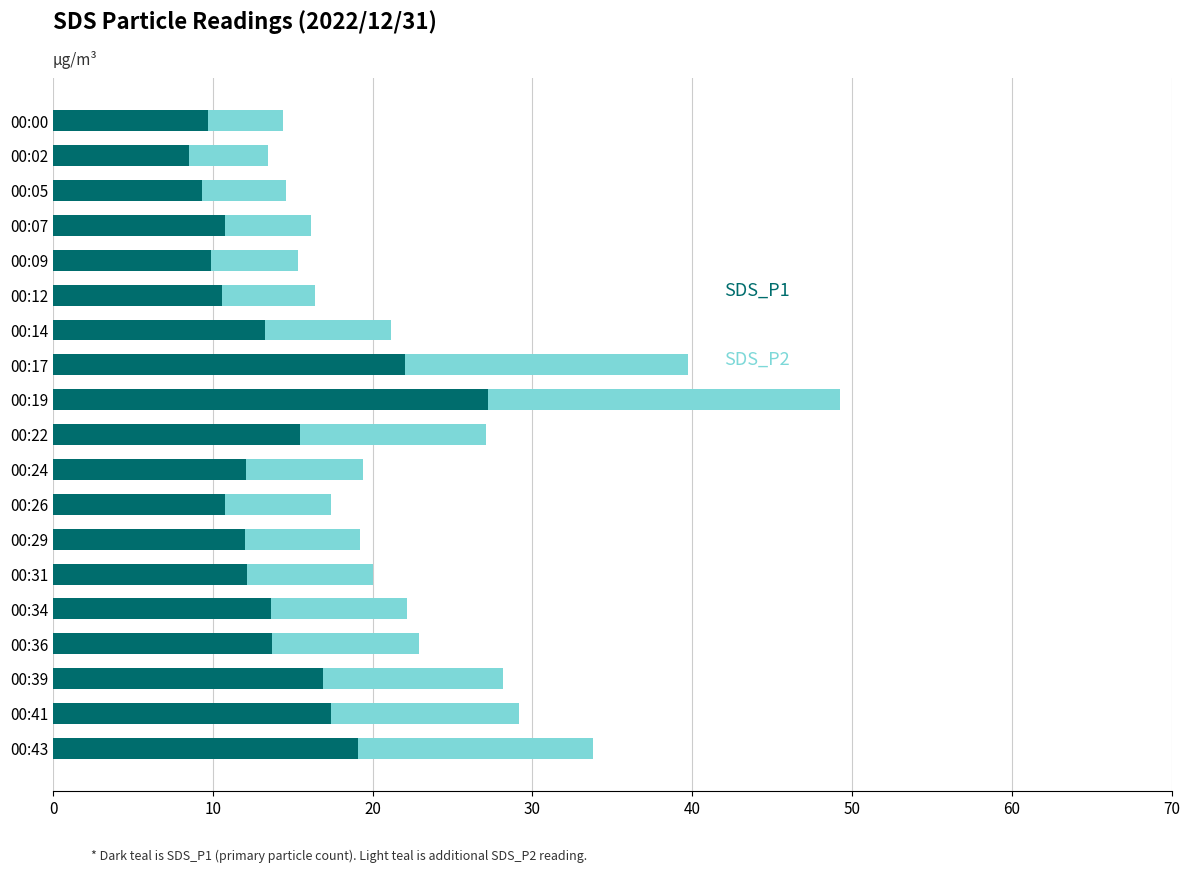

What is the total value across all series at 00:14?

21.1